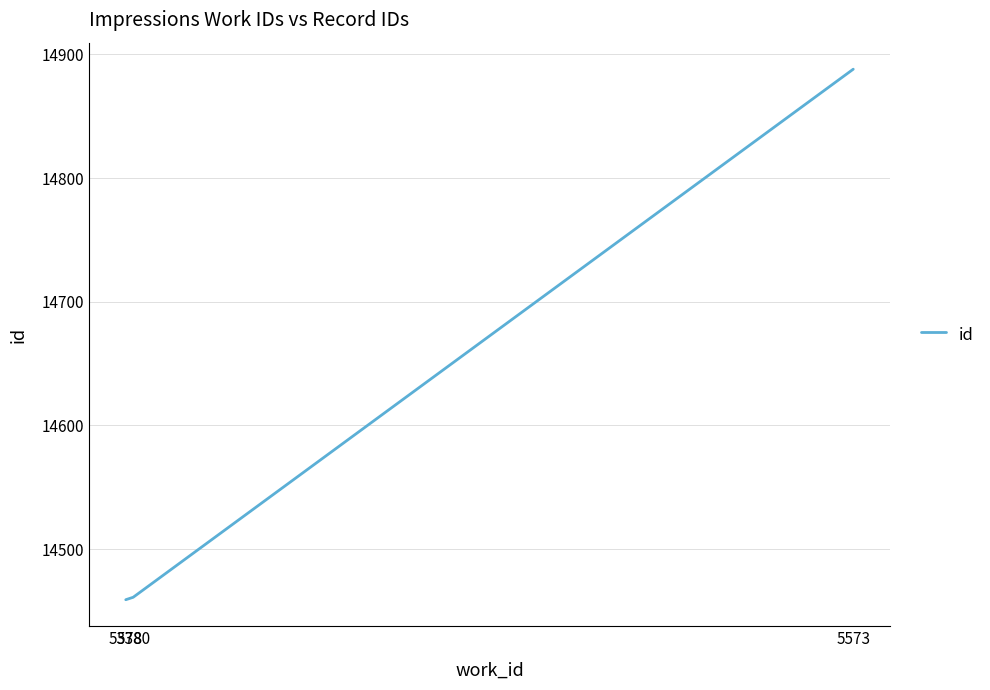

What is the maximum value shown in the chart?

14888